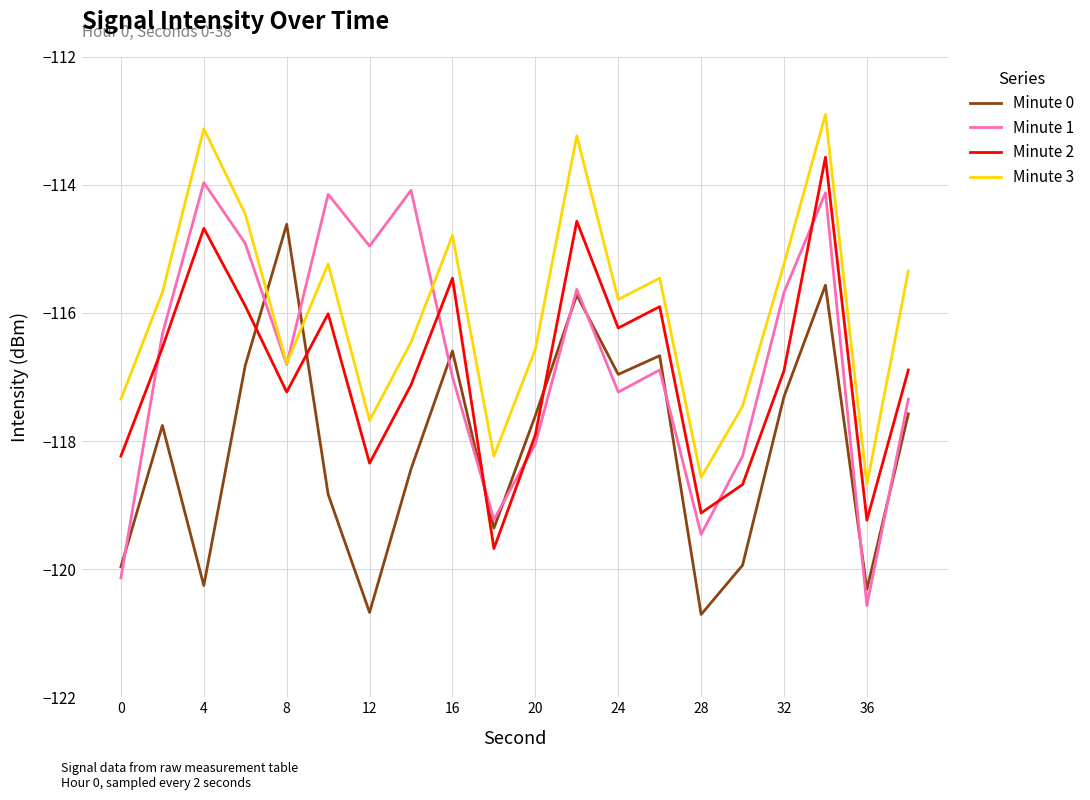

What are all the series names shown in the legend?

Minute 0, Minute 1, Minute 2, Minute 3